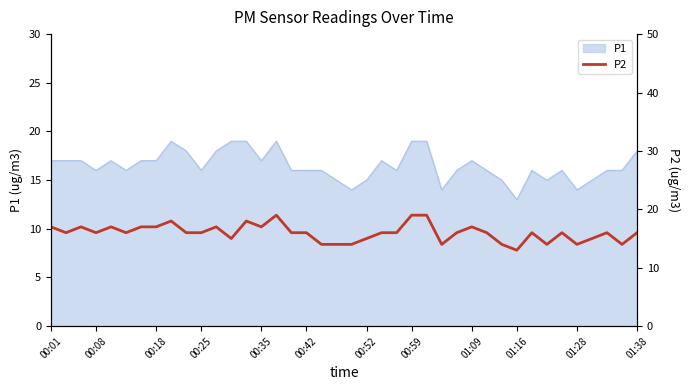

What is the minimum value for P1?

13